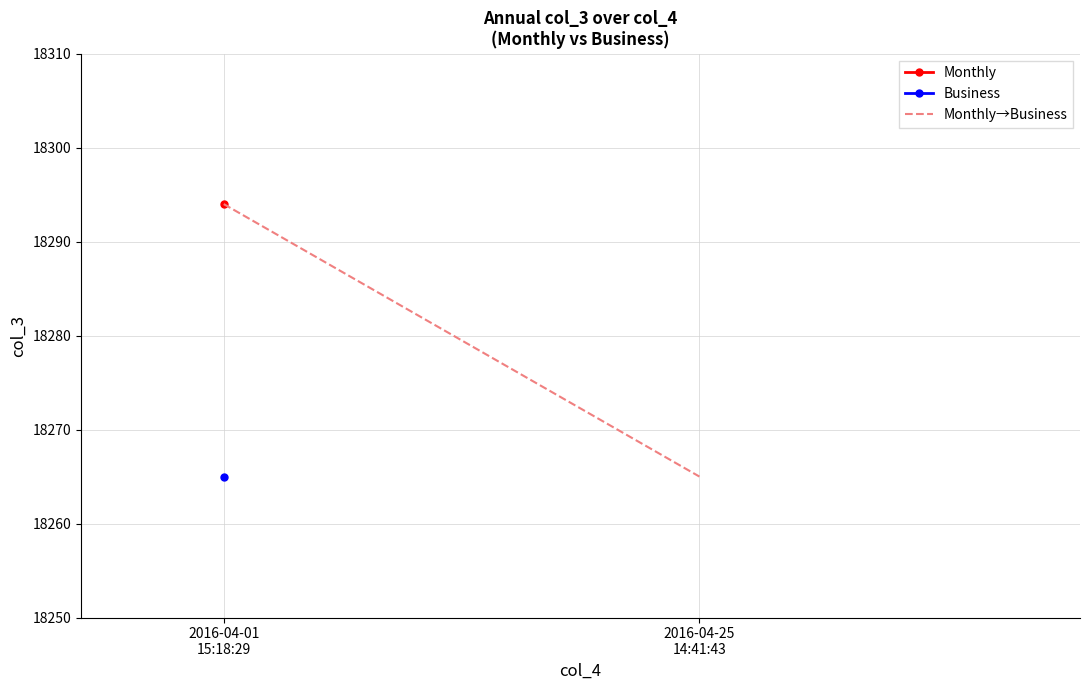

Is it true that the value at 2016-04-01
15:18:29 is 18294?

True